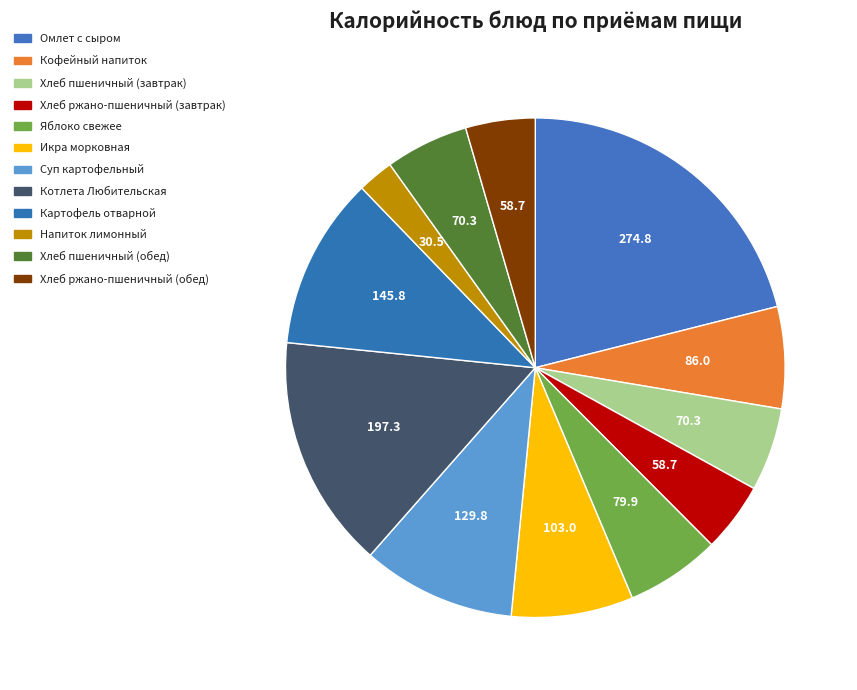

Does Хлеб ржано-пшеничный (обед) account for over 50% of the chart?

No